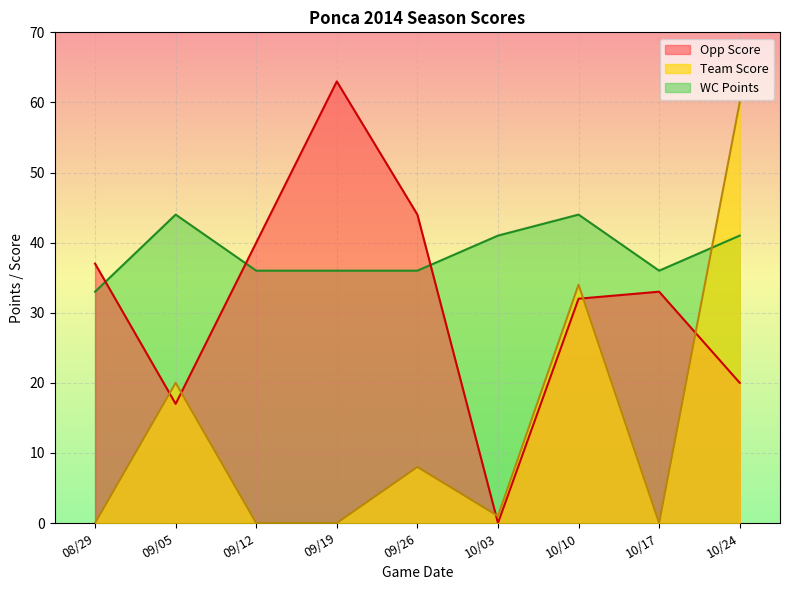

Which series has the largest total across all categories?

WC Points